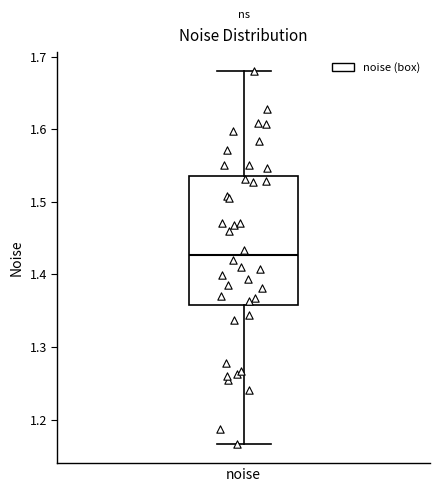

Where does the upper whisker of the box for noise end on the y-axis? The values are not printed on the chart, so give them approximately, as read against the axis.

1.68